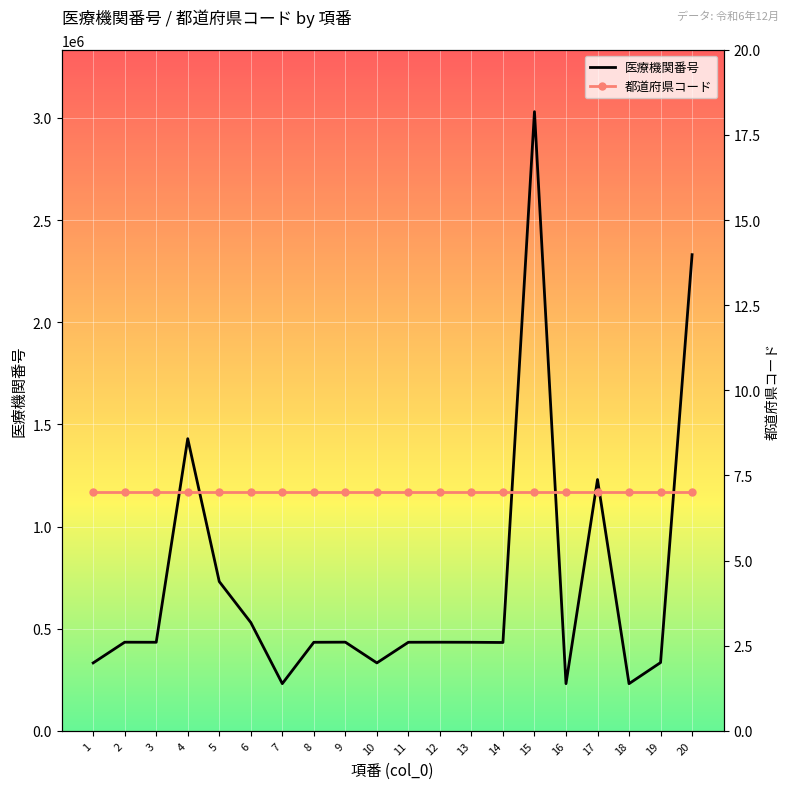

Reading right to left, what are all the values shown in this chart?

医療機関番号: 20=2330634	19=334430	18=231107	17=1230173	16=231206	15=3030522	14=432705	13=433760	12=434081	11=433851	10=332772	9=434305	8=433737	7=231263	6=530516	5=730892	4=1430161	3=433794	2=434099	1=332749
都道府県コード: 20=7	19=7	18=7	17=7	16=7	15=7	14=7	13=7	12=7	11=7	10=7	9=7	8=7	7=7	6=7	5=7	4=7	3=7	2=7	1=7